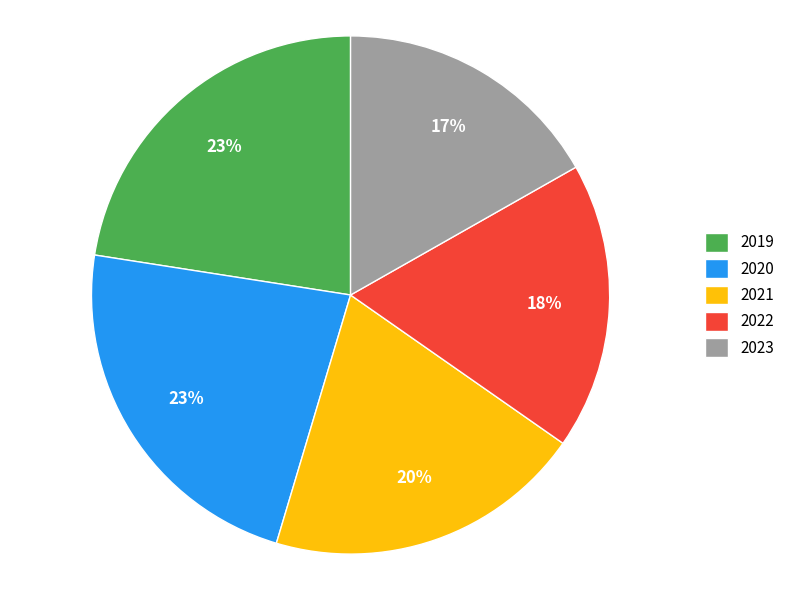

True or false: 2022 accounts for 18% of the total.

True